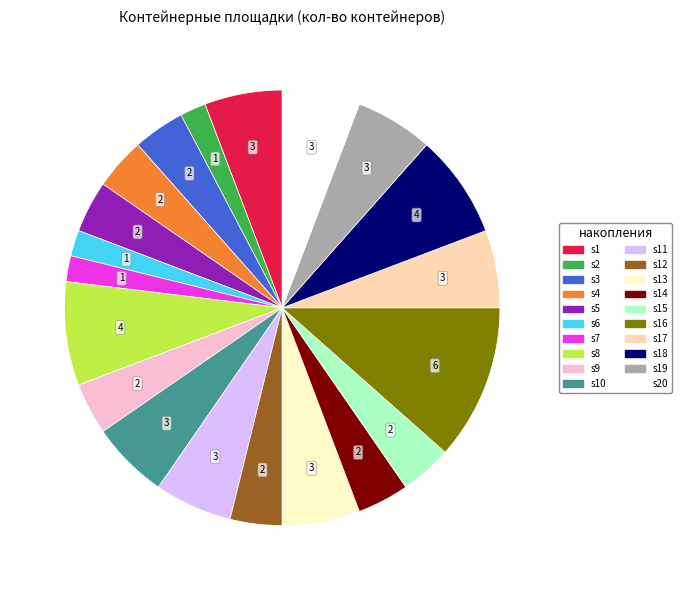

Count the number of slices in the pie.

20